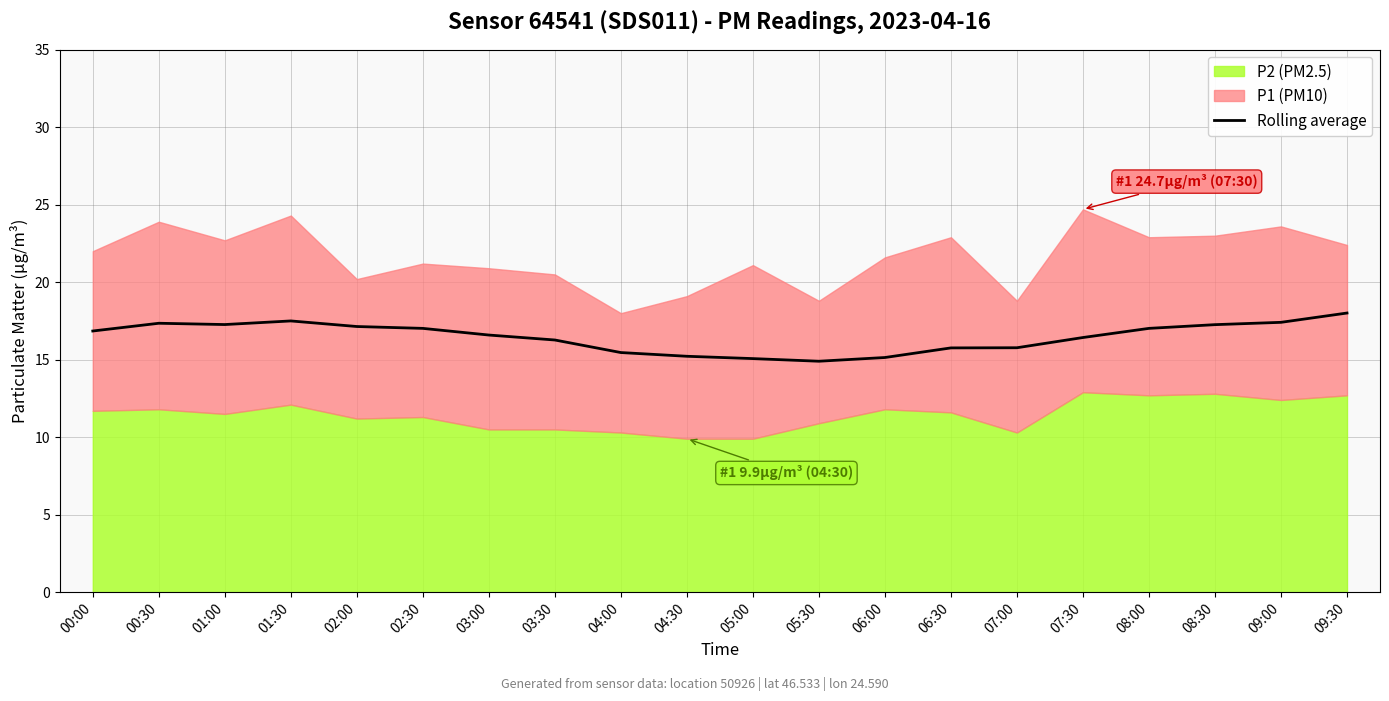

How many lines are shown in the chart?

1